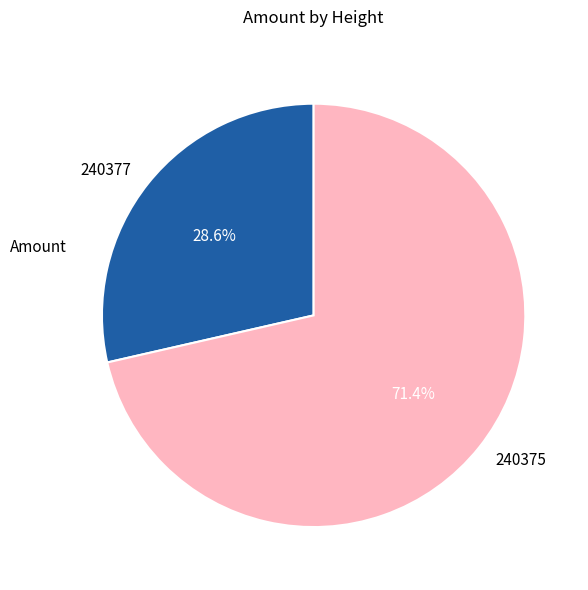

What is the smallest slice in the pie chart?

240377